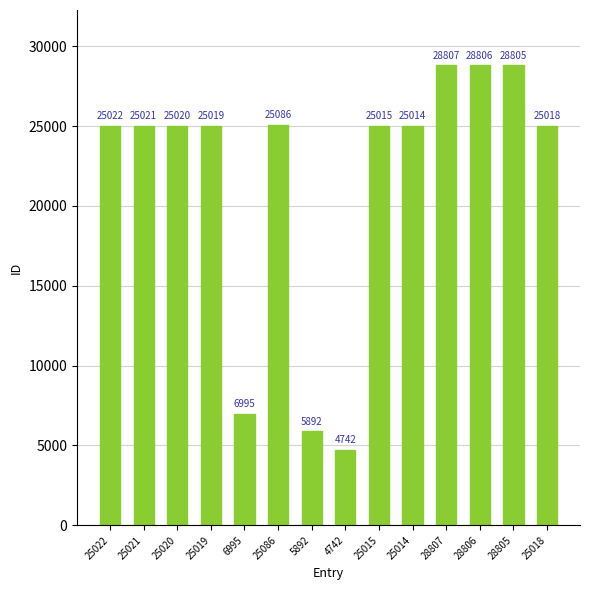

What is the change in value from 25019 to 28806?

+3787